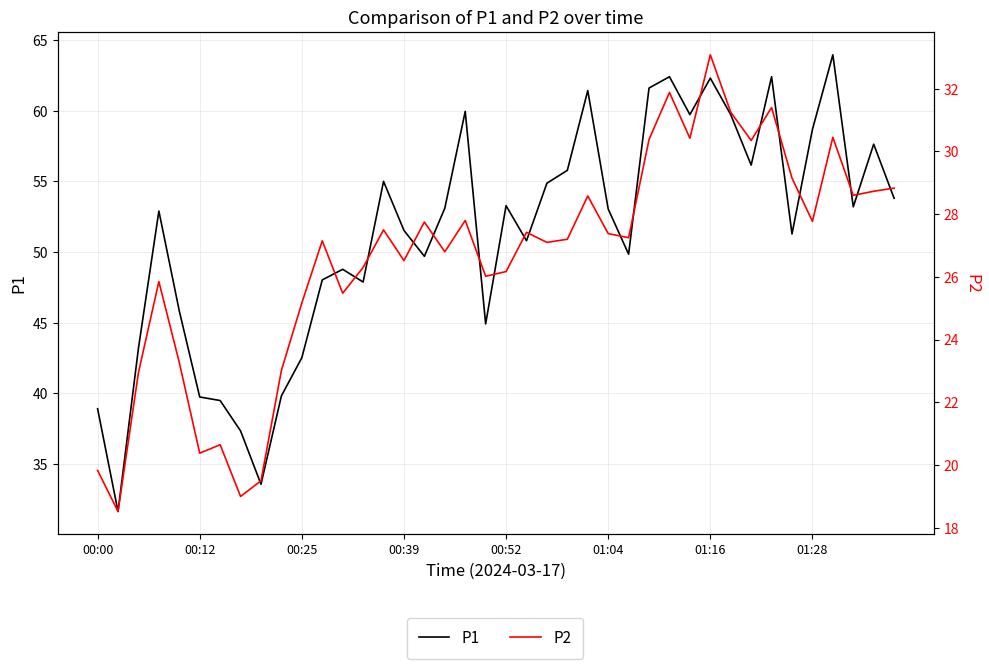

Between 31 and 35, which series saw the biggest shift?

P2